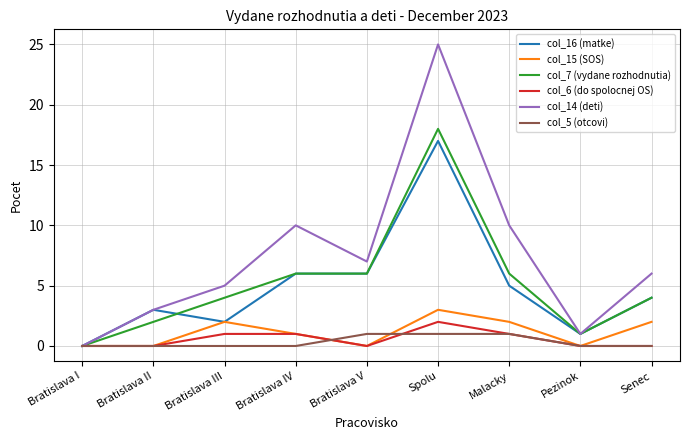

What position from the left is Malacky?

7